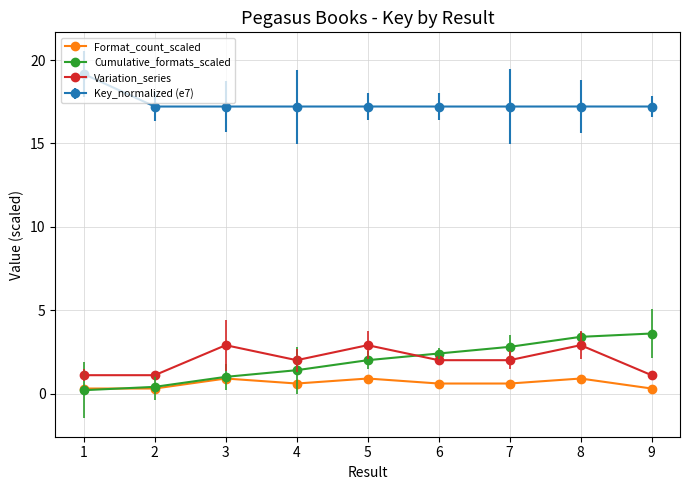

In Format_count_scaled, how many points are higher than both neighbors (excluding endpoints)?

3